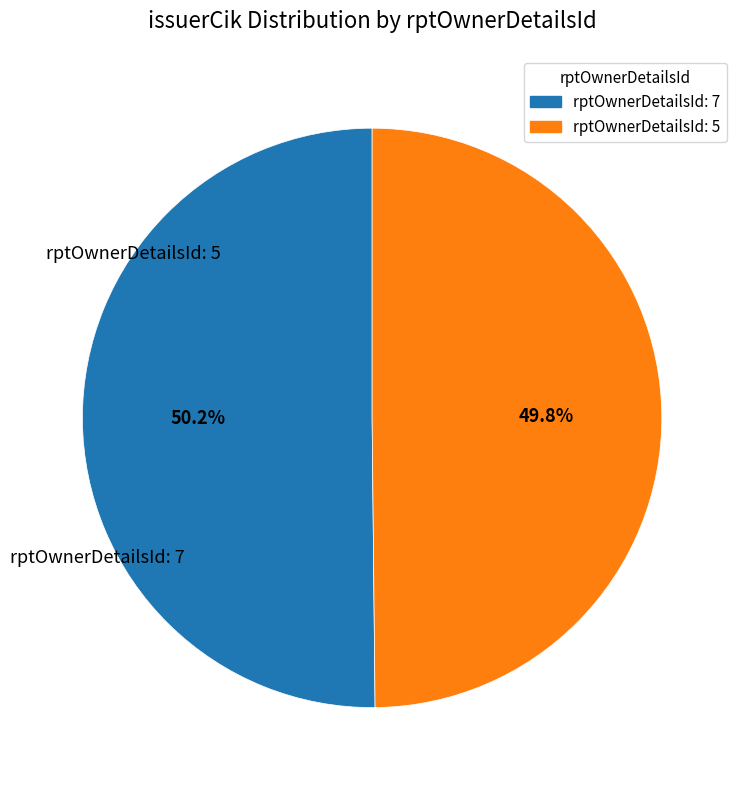

Approximately how many times larger is the value at rptOwnerDetailsId: 5 compared to rptOwnerDetailsId: 7?

1.0